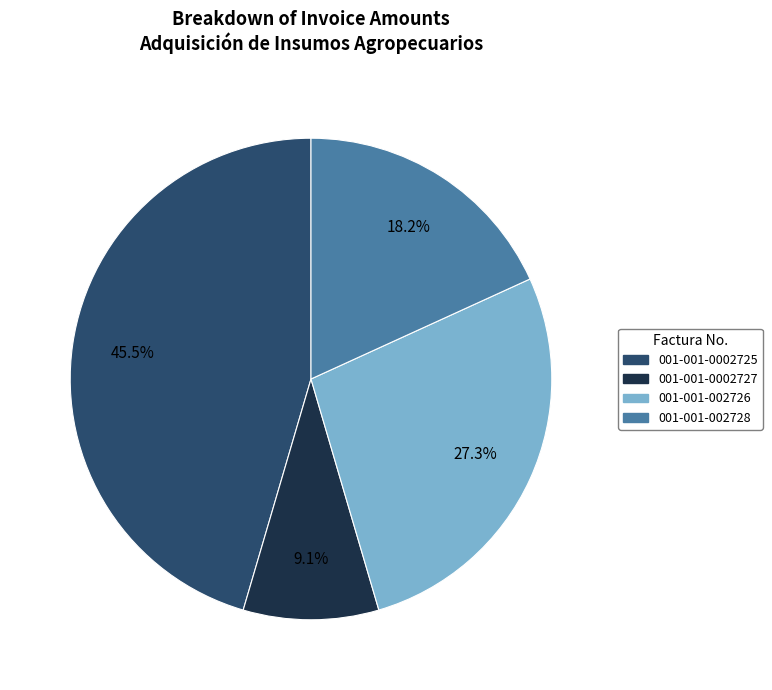

Is there a majority slice in this chart?

No